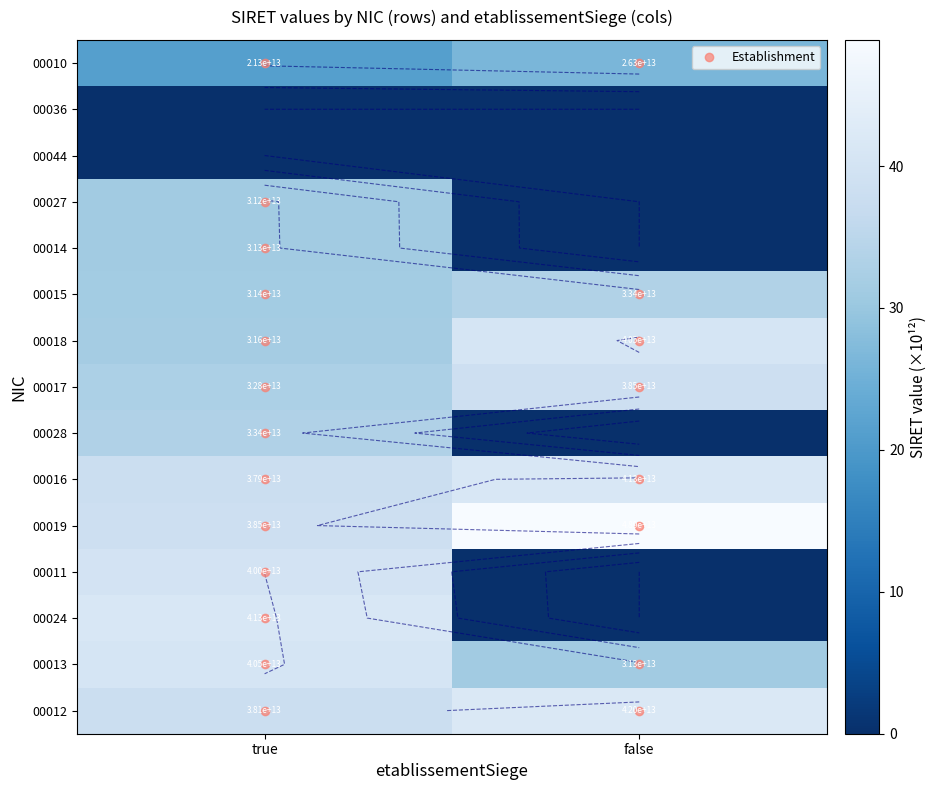

Where is 00014 nearest to the value 15?

false